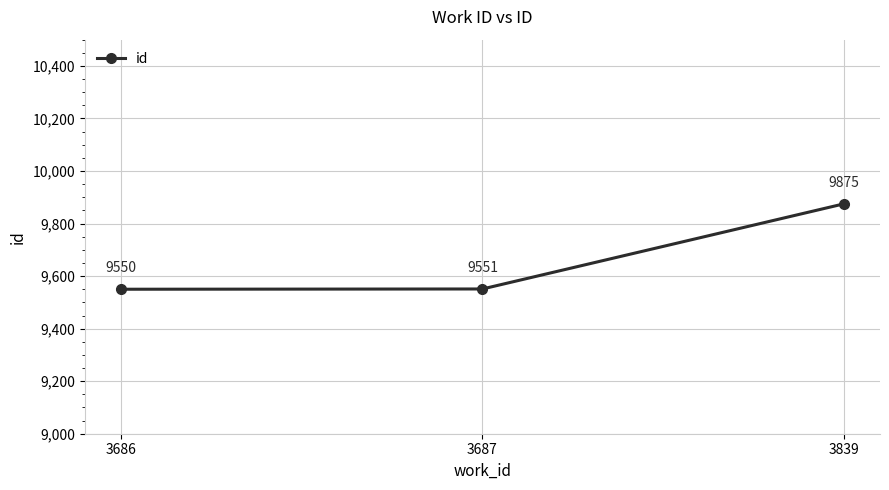

What is the maximum value shown in the chart?

9875